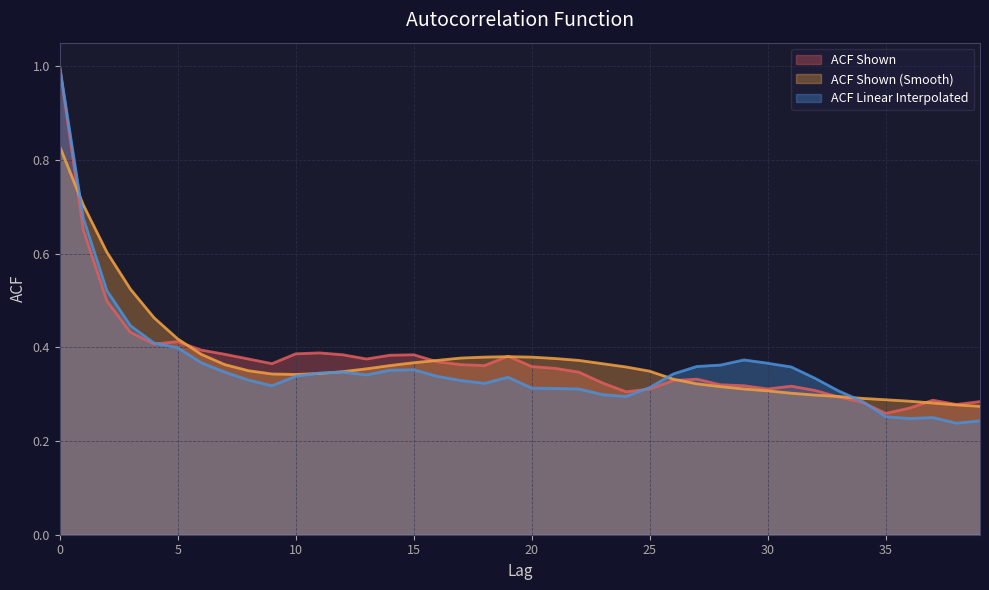

How many lines are shown in the chart?

3